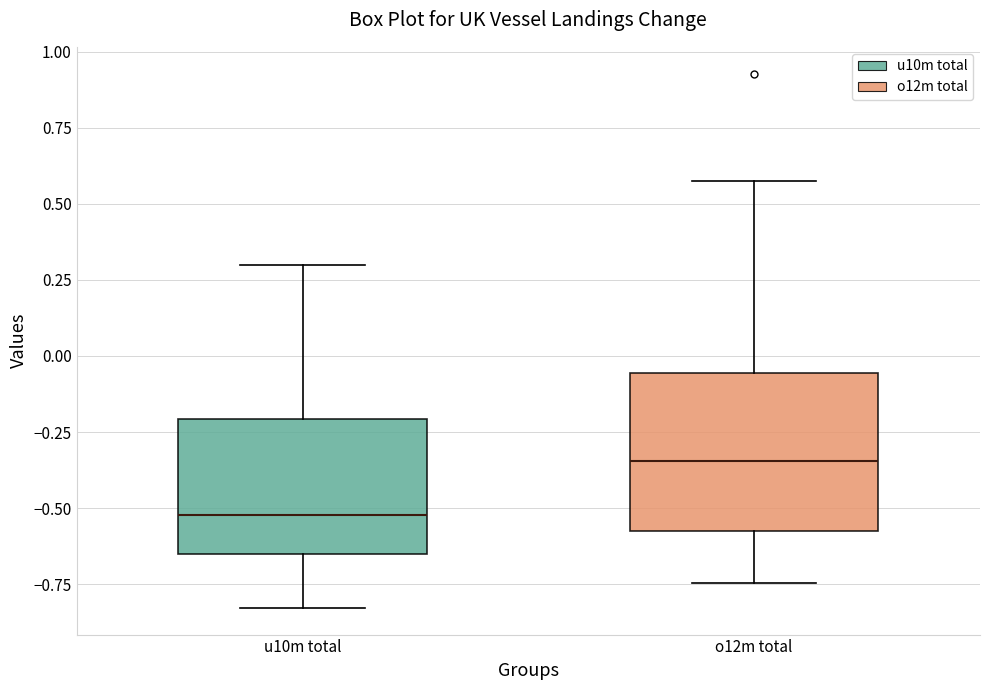

Comparing the boxes themselves (not the whiskers), which one is the tallest?

o12m total